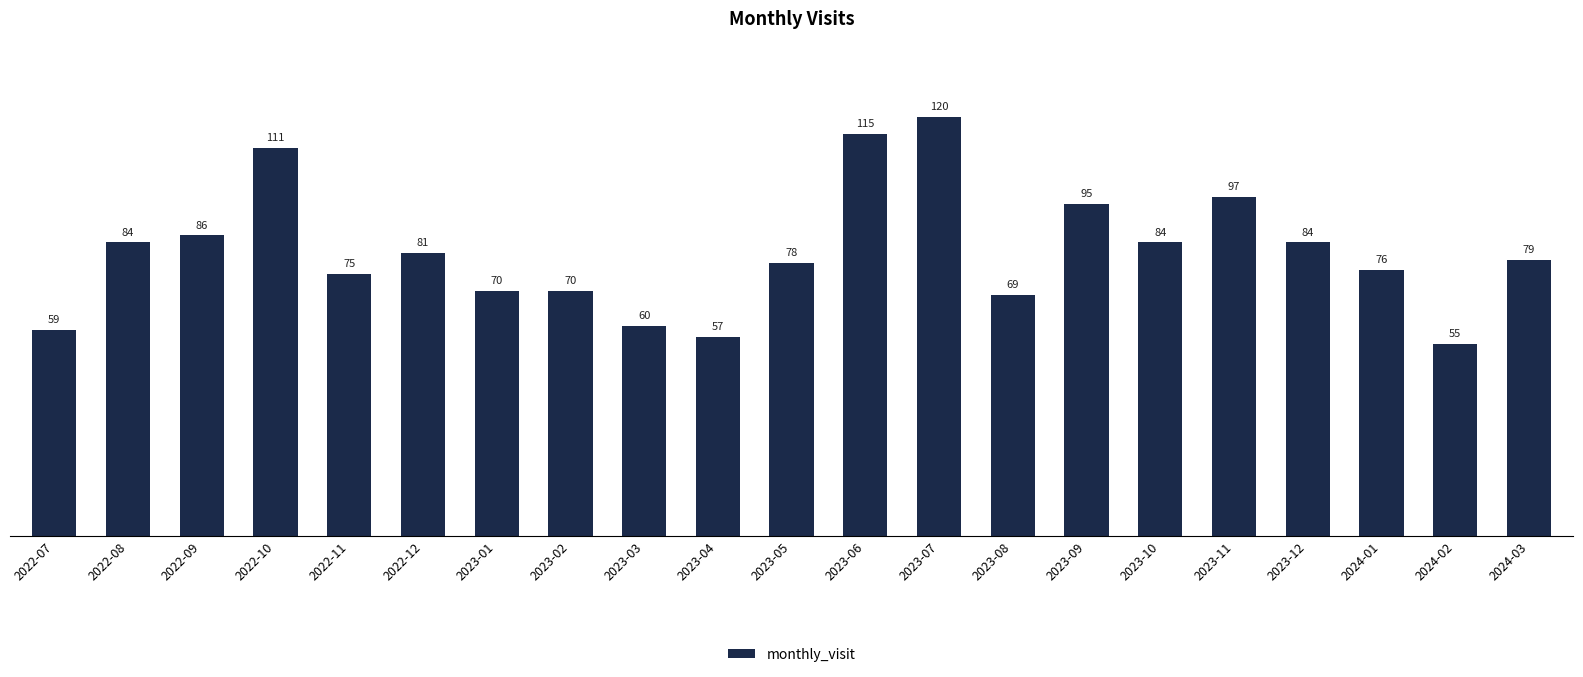

What is the greatest value displayed?

120